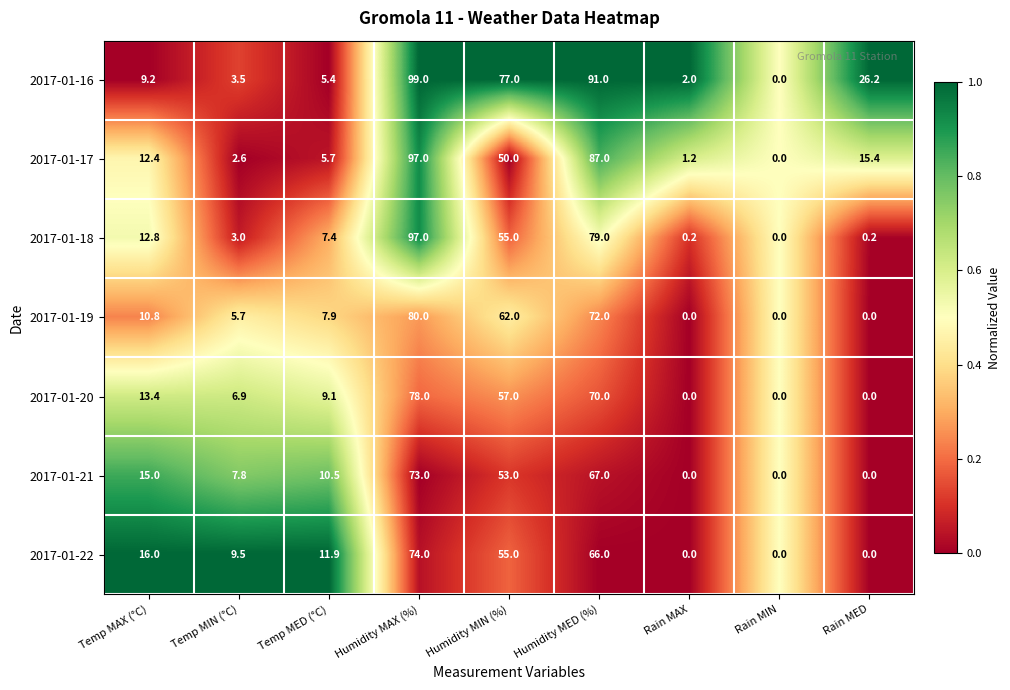

What is the difference between the highest and lowest values at Humidity MED (%)?

25.0